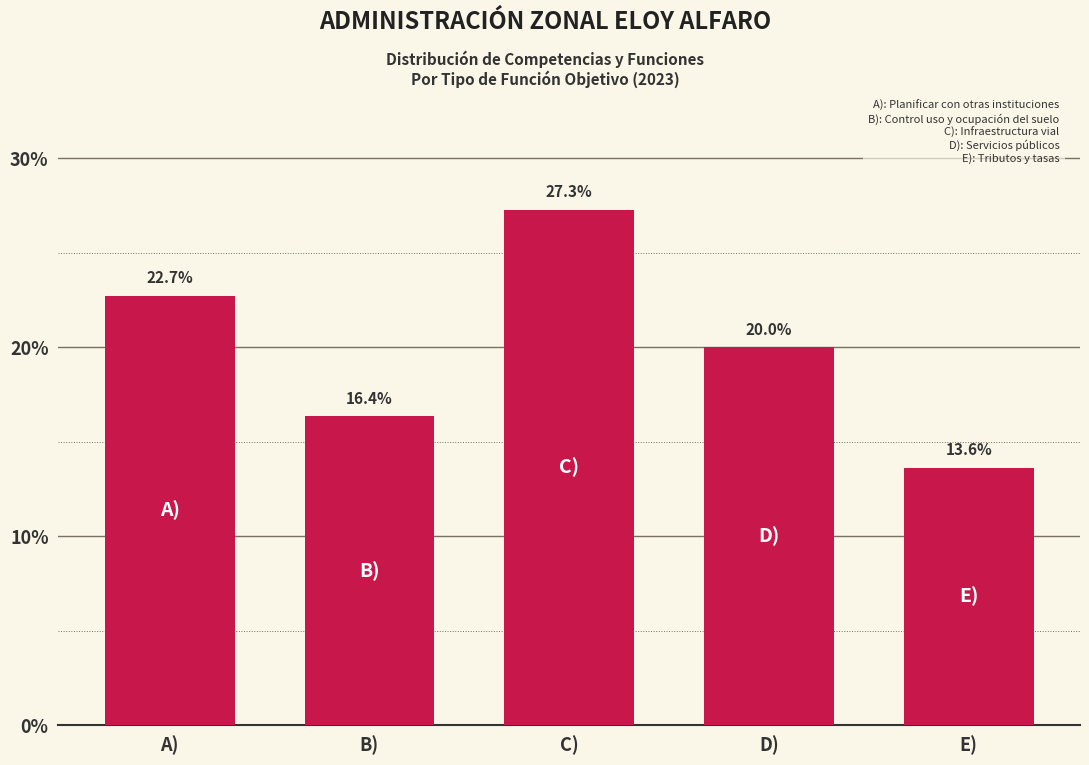

Reading left to right, extract all data points from this chart.

22.7	16.4	27.3	20.0	13.6